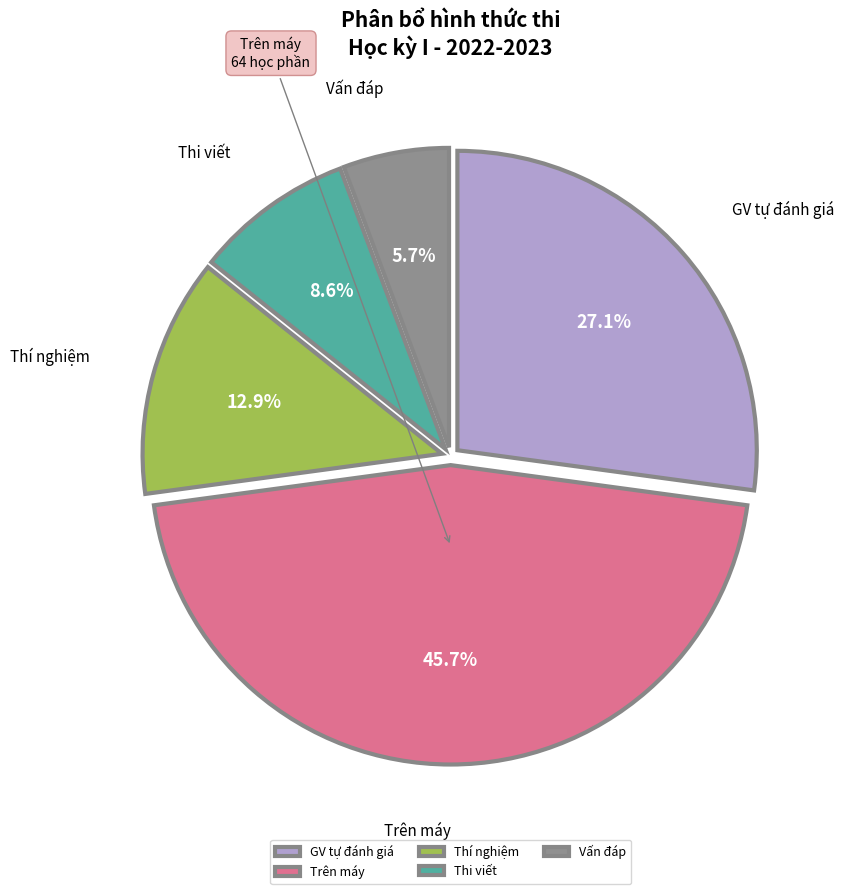

How many slices are in this pie chart?

5